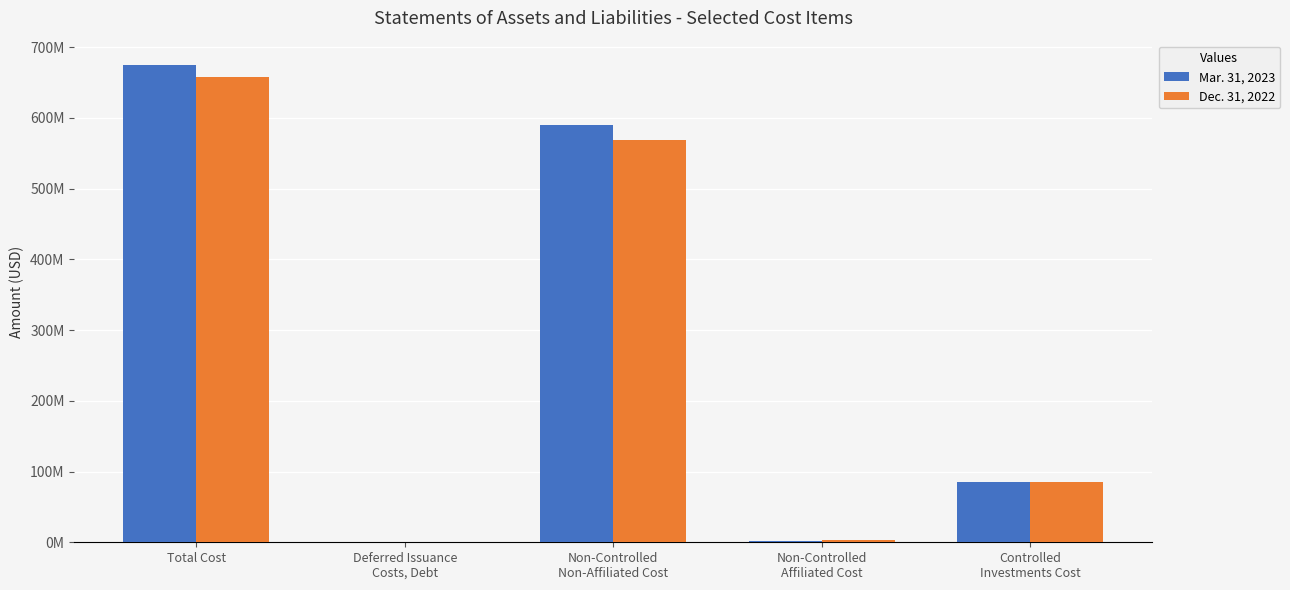

Rank the categories by Mar. 31, 2023 value from highest to lowest.

Total Cost, Non-Controlled
Non-Affiliated Cost, Controlled
Investments Cost, Non-Controlled
Affiliated Cost, Deferred Issuance
Costs, Debt